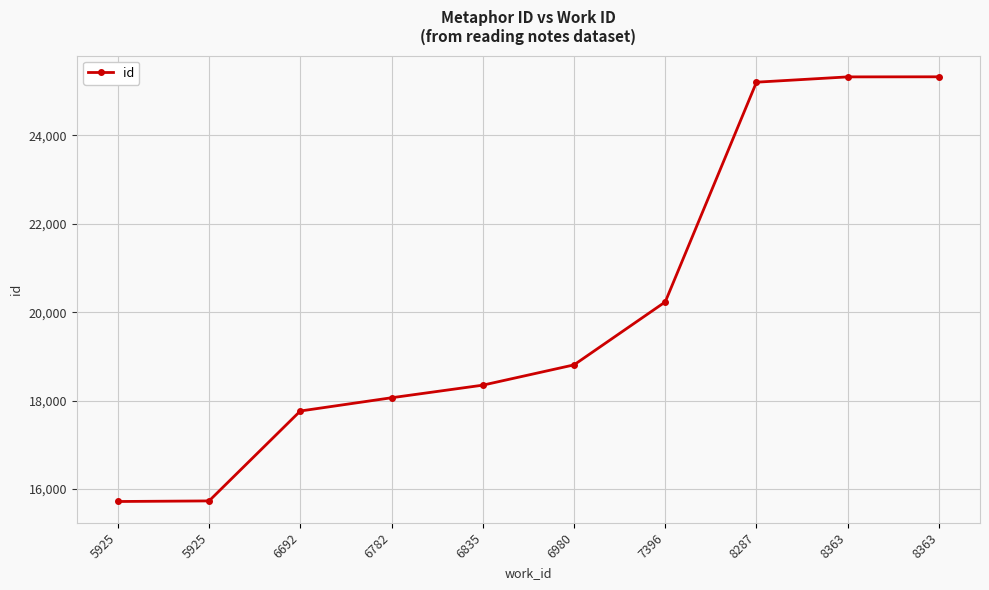

Does the chart display data point markers on the line(s)?

Yes